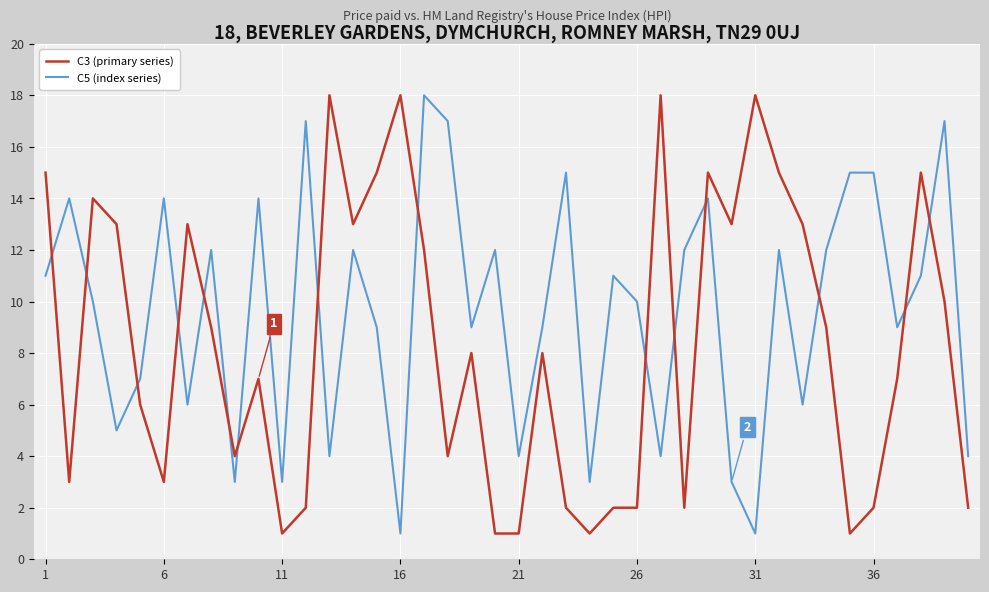

True or false: C5 (index series) has more than 1 points higher than both neighbors.

True